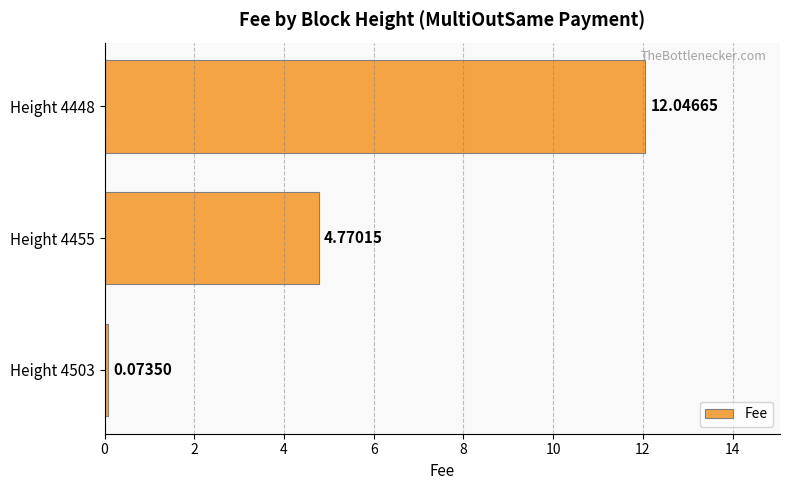

Rank the categories by value from lowest to highest.

Height 4503, Height 4455, Height 4448